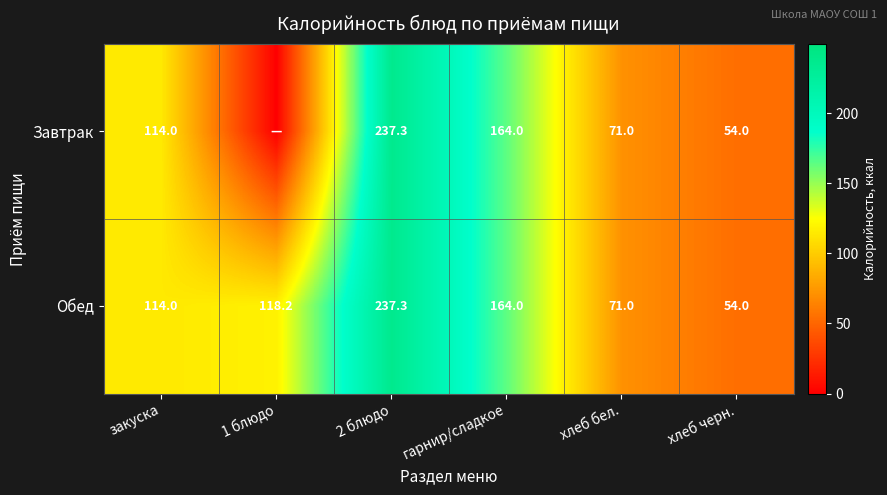

What is the maximum value shown in the chart?

237.3